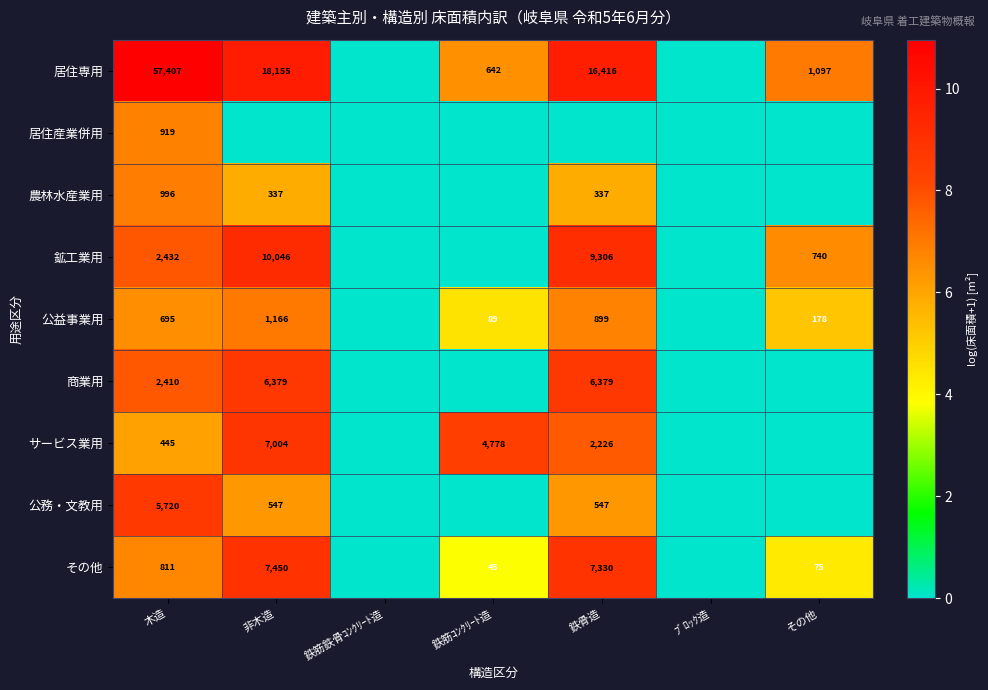

The value of その他 at 非木造 is 9750. True or false?

False